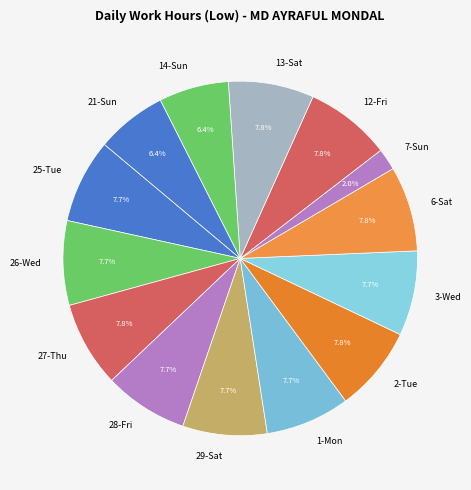

Approximately how many times larger is the value at 7-Sun compared to 12-Fri?

0.3